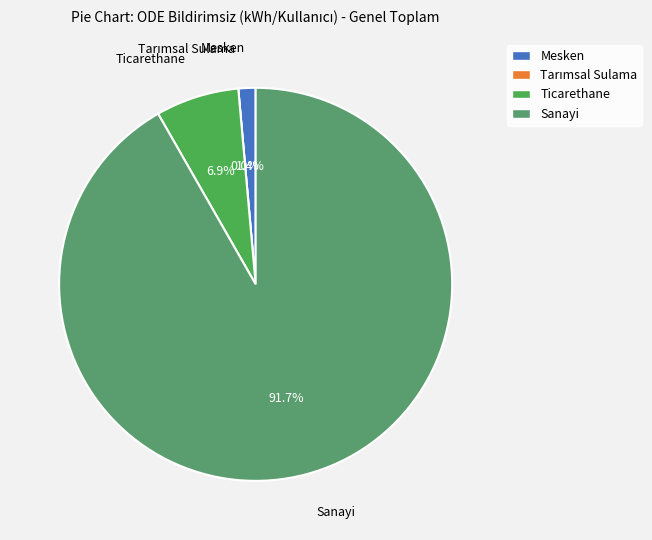

How many slices are in this pie chart?

4